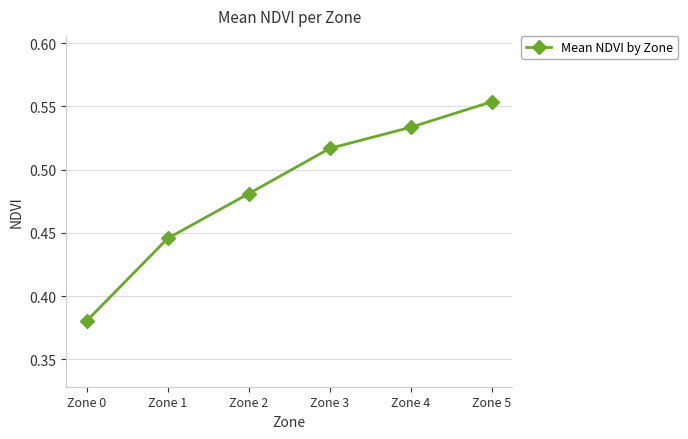

Rank the categories by value from highest to lowest.

Zone 5, Zone 4, Zone 3, Zone 2, Zone 1, Zone 0